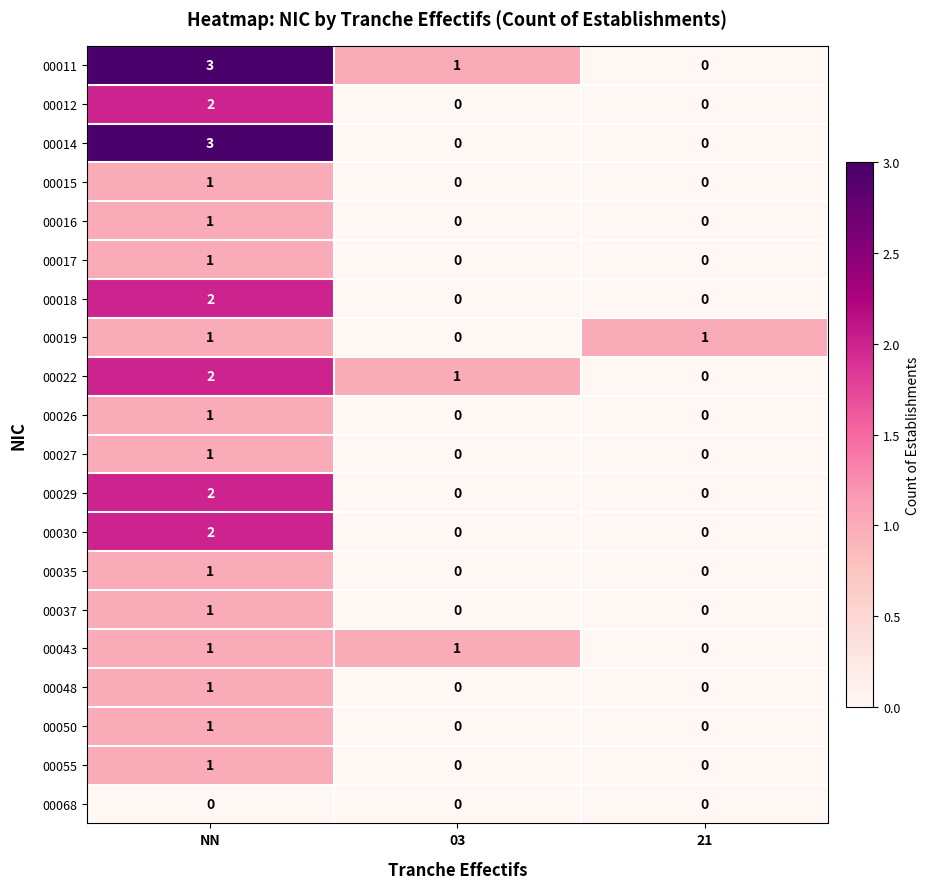

Is the value of 00016 at 03 greater than the value of 00043 at 03?

No